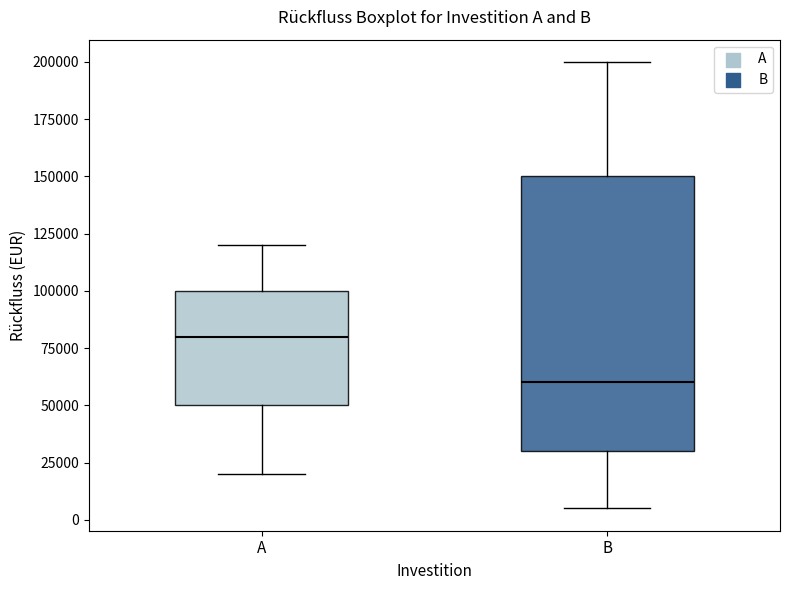

Where is the lower edge of the box for A on the y-axis? The values are not printed on the chart, so give them approximately, as read against the axis.

50000